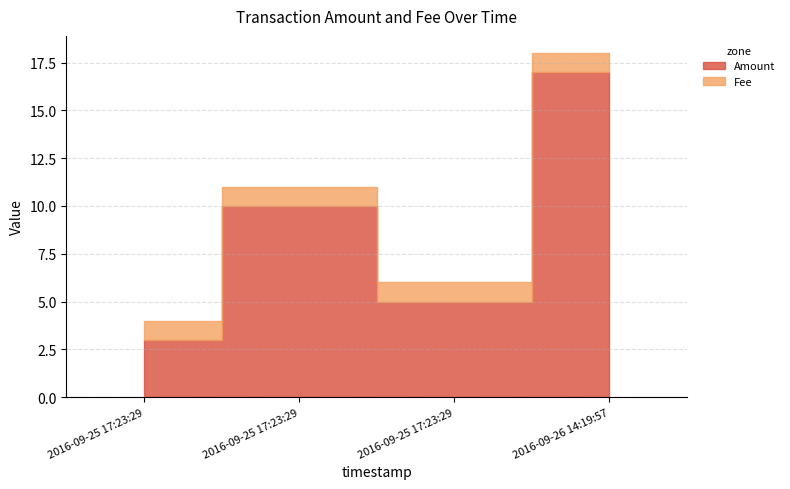

In Amount, how many points are lower than both neighbors (excluding endpoints)?

1